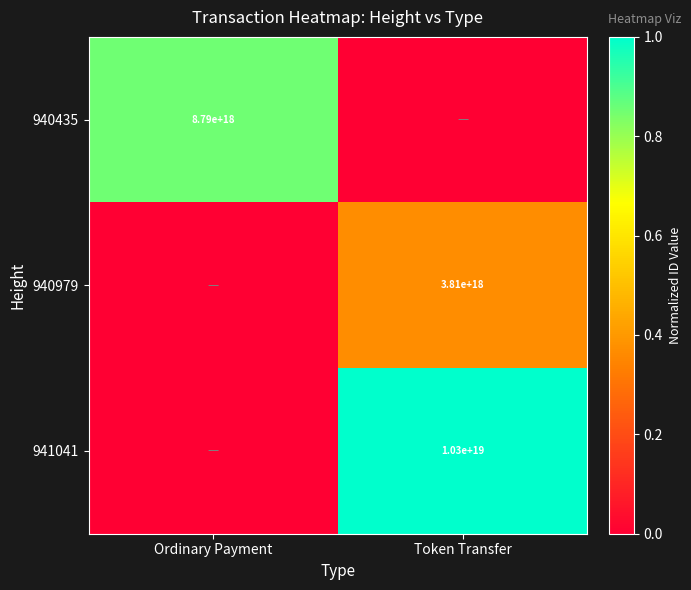

How many data points in 940435 are above 0?

1